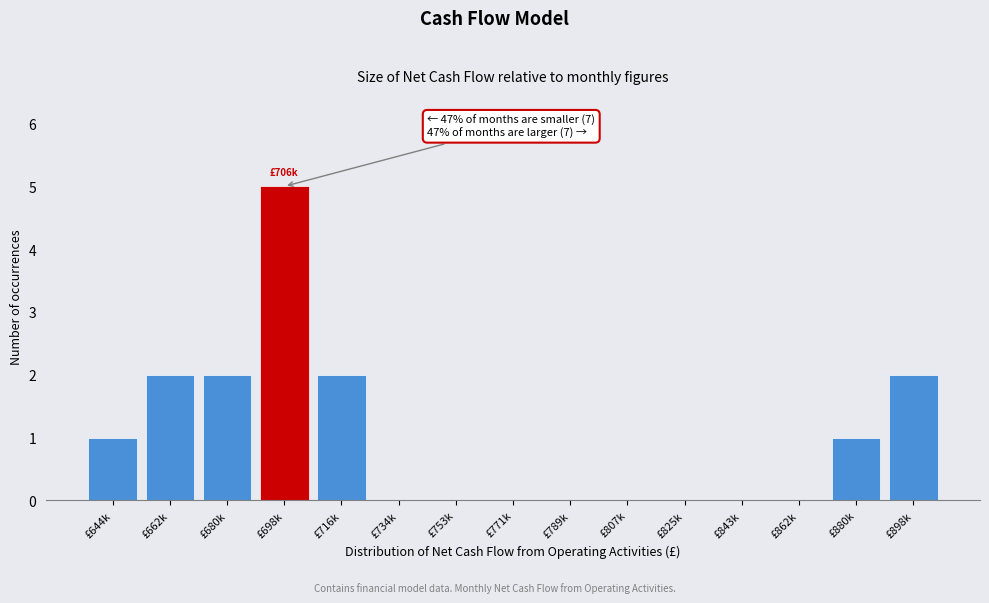

Reading right to left, transcribe all the data shown in this chart.

£898k=2	£880k=1	£862k=0	£843k=0	£825k=0	£807k=0	£789k=0	£771k=0	£753k=0	£734k=0	£716k=2	£698k=5	£680k=2	£662k=2	£644k=1